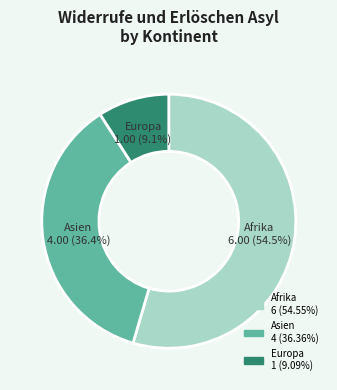

How many slices are in this pie chart?

3